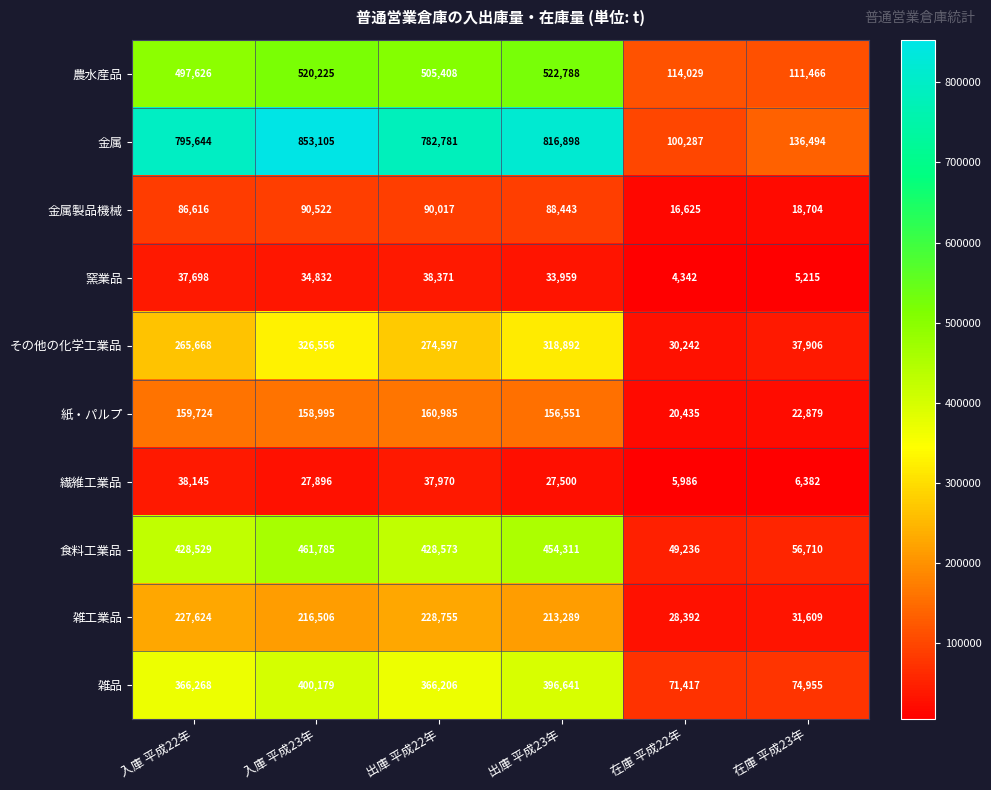

Which category has the lowest value in the 紙・パルプ series?

在庫 平成22年